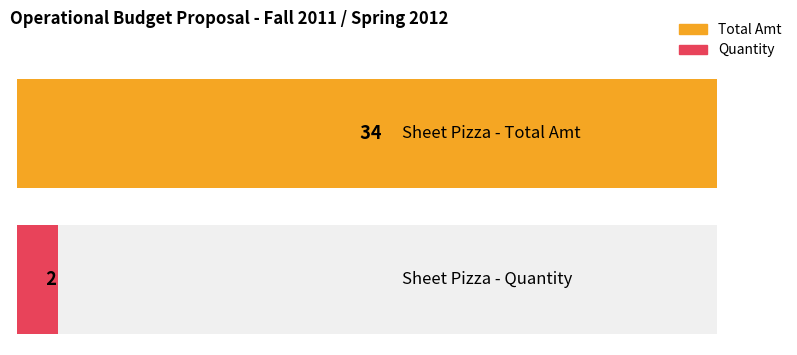

The Total Amt series shows 19 at Item 10. True or false?

False